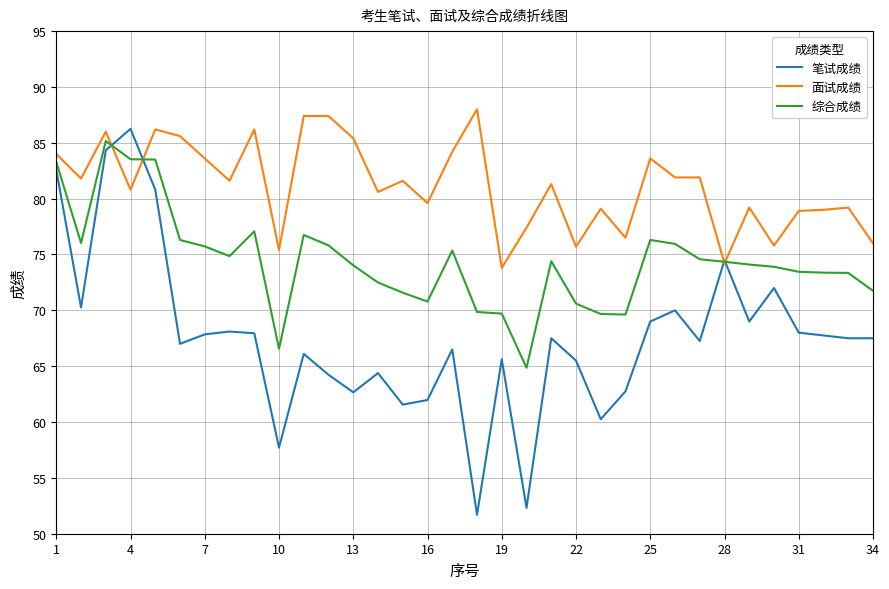

Which series has the widest spread of values?

笔试成绩